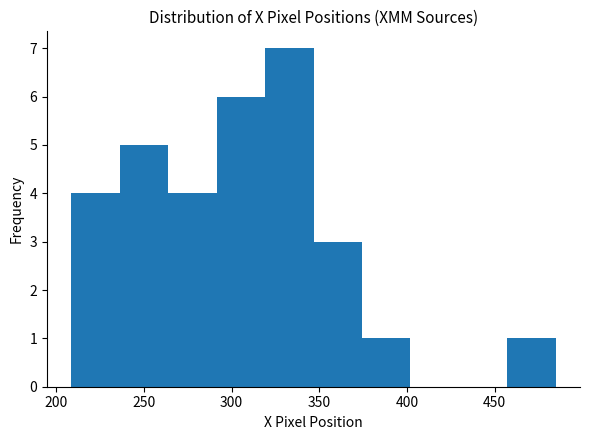

Reading left to right, transcribe this chart: for each bar, give the range it covers on the x-axis and its height. Neither the bar edges nor the heights are printed on the chart, so give them approximately, as read against the axes.

210 to 235: 4
235 to 265: 5
265 to 290: 4
290 to 320: 6
320 to 345: 7
345 to 375: 3
375 to 400: 1
400 to 430: 0
430 to 455: 0
455 to 485: 1